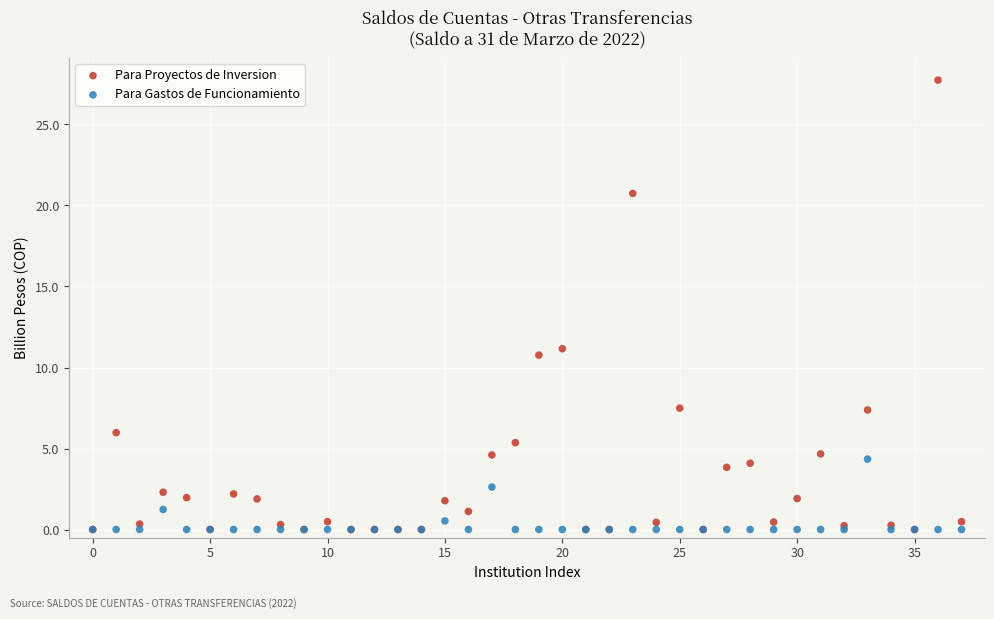

Across all series, what Y value is closest to 13?

11.2